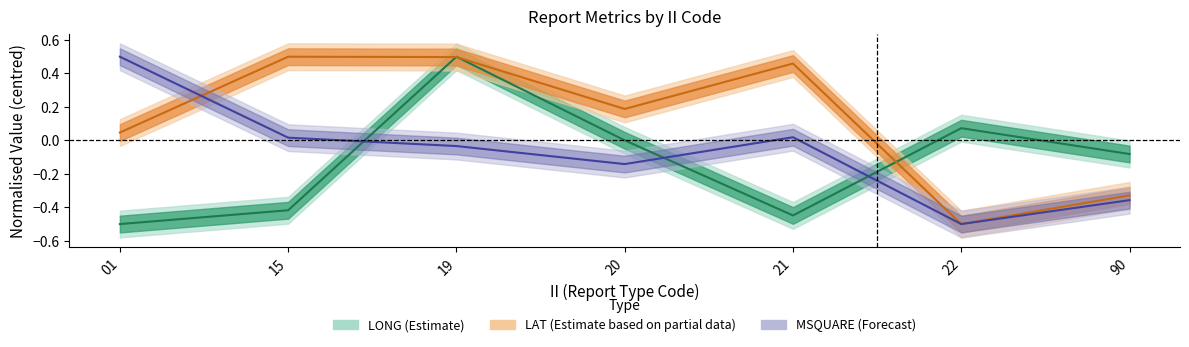

What is the spread (max minus min) of values at 90?

0.3